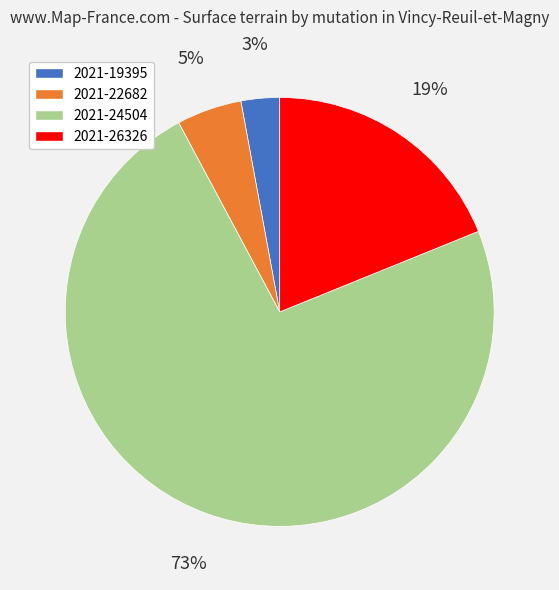

Approximately how many times larger is the value at 2021-22682 compared to 2021-19395?

1.7